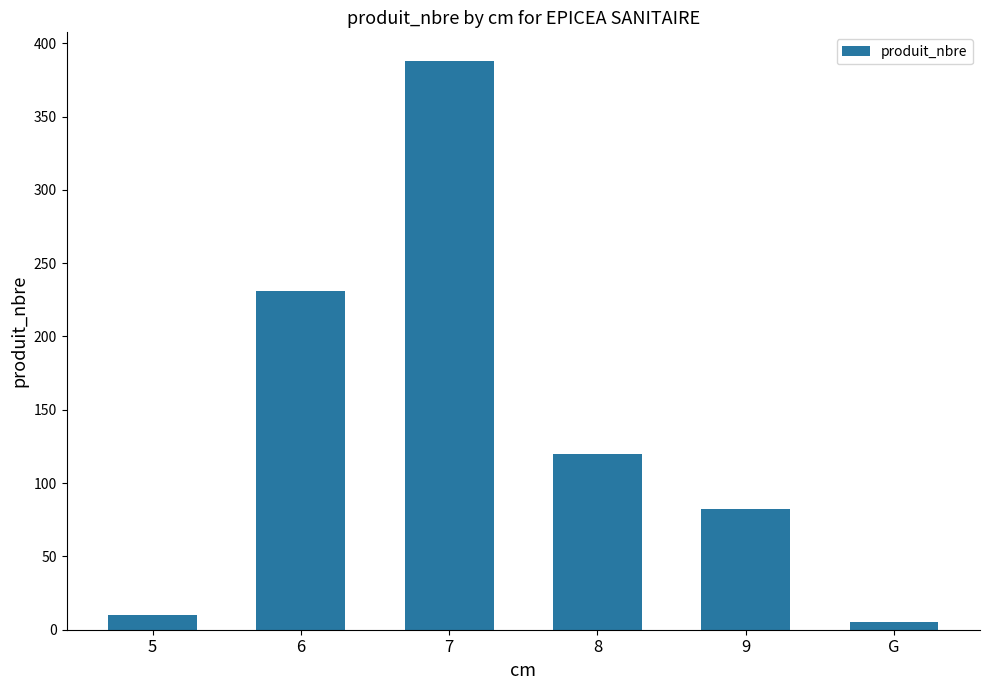

What is the maximum value shown in the chart?

388